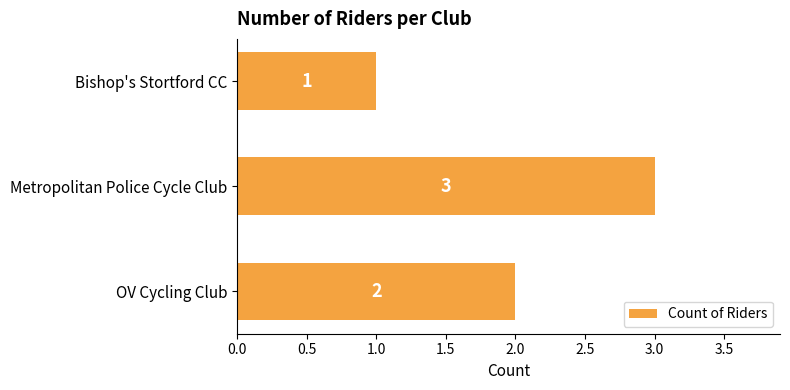

Which category has the highest value across all series?

Metropolitan Police Cycle Club